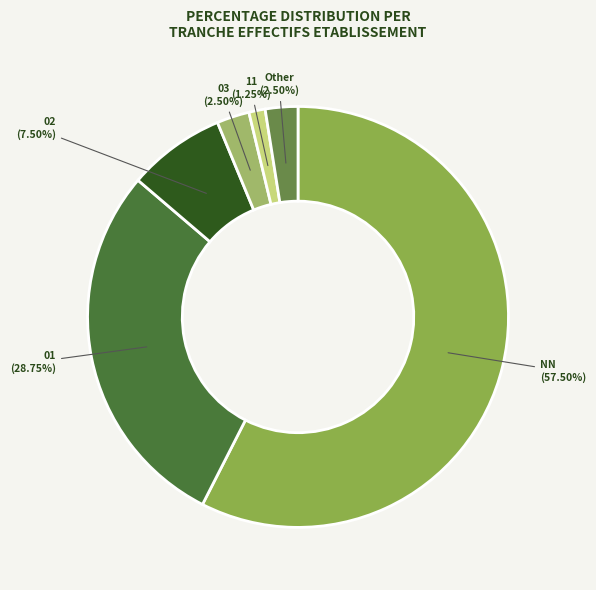

To the nearest percent, what is the combined percentage of 02 and NN?

65%